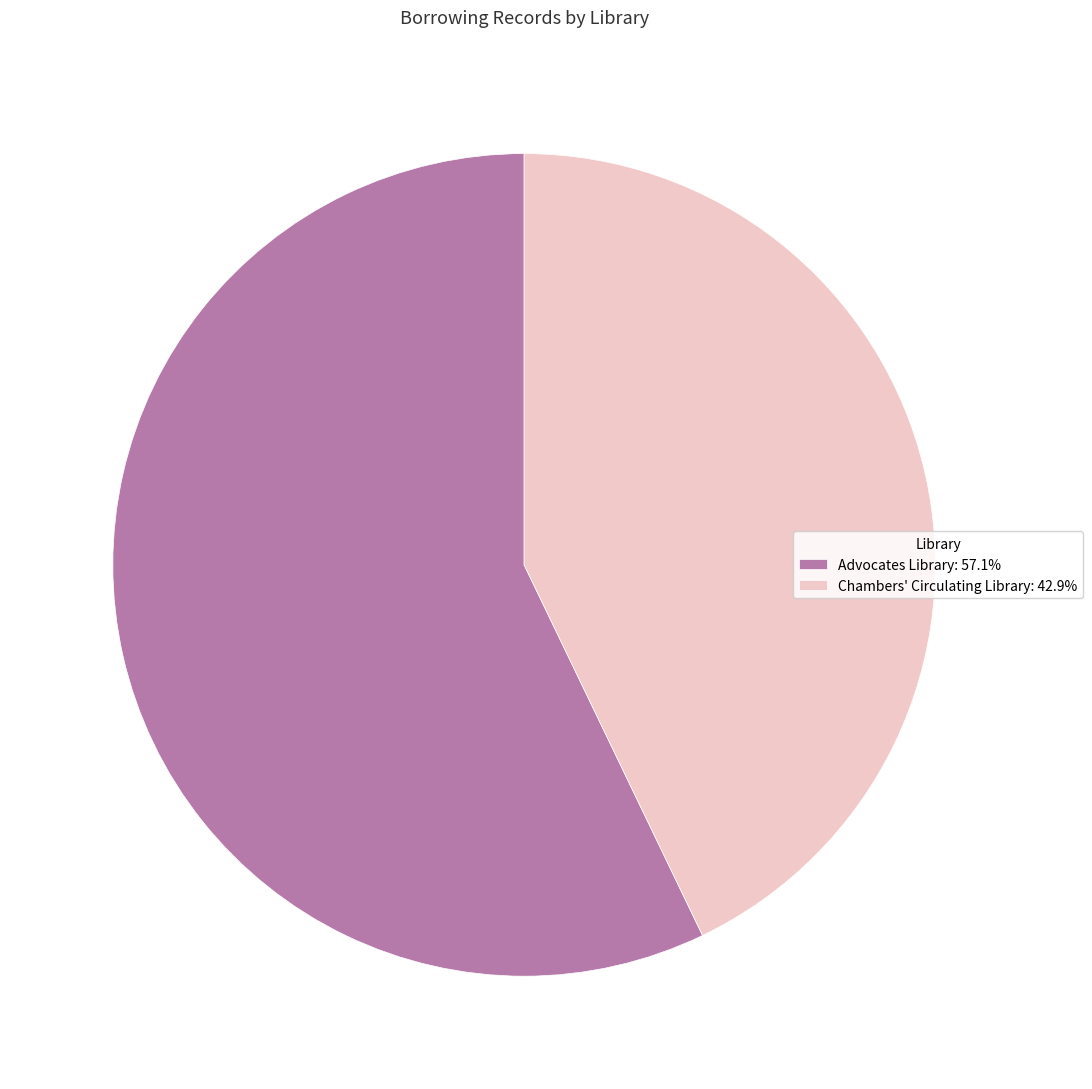

Is there any slice that represents more than half of the pie?

Yes